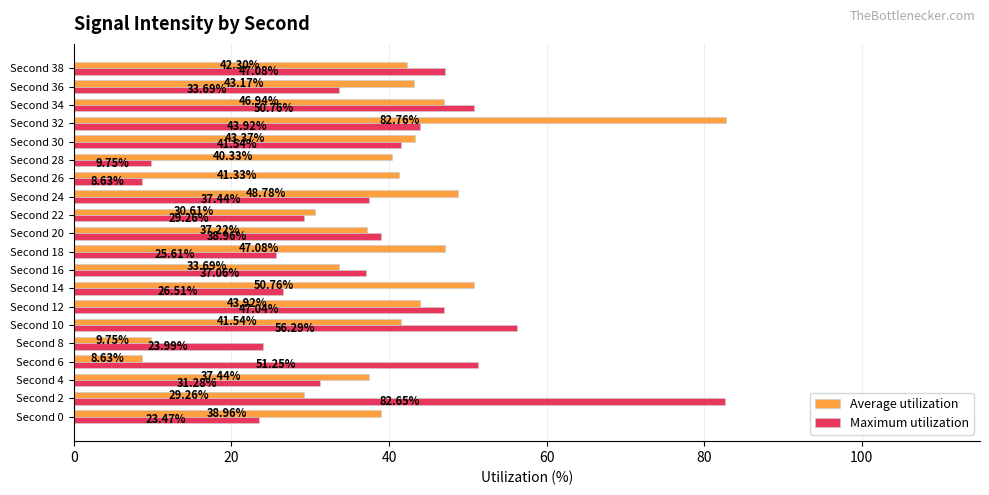

What are all the series names shown in the legend?

Average utilization, Maximum utilization